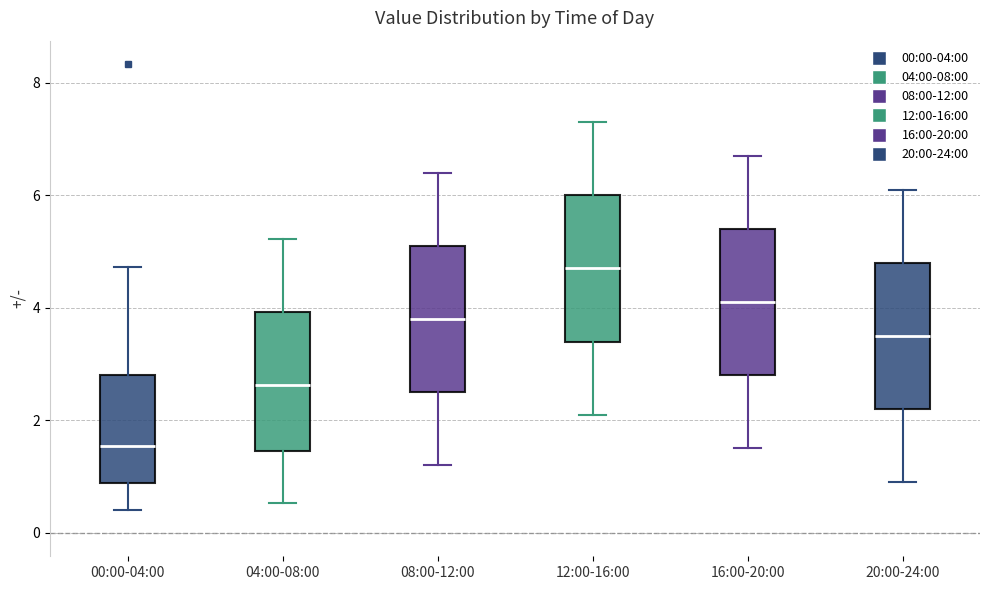

Which box has the highest median line?

12:00-16:00